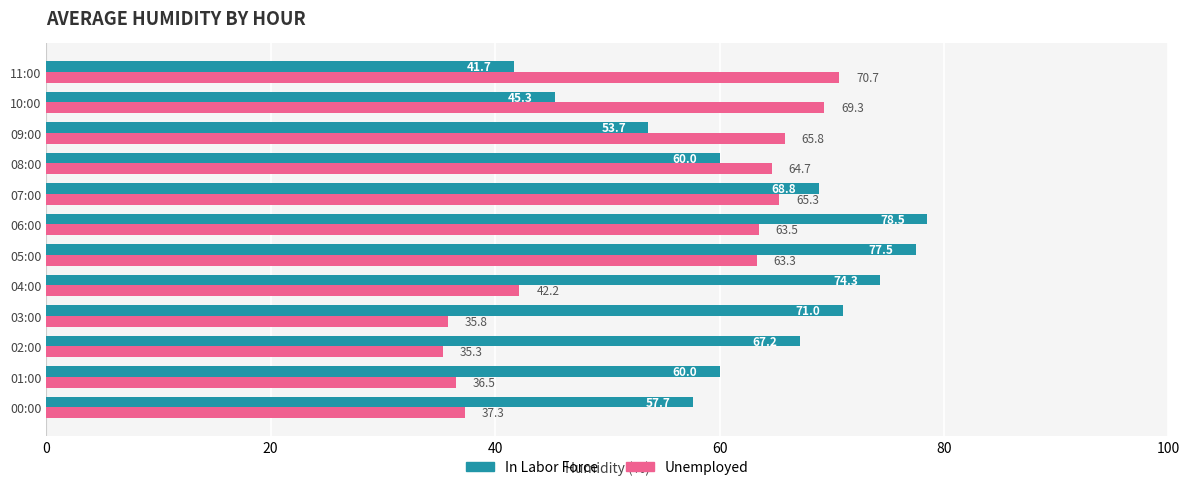

What is the difference between the maximum and minimum values in the In Labor Force series?

36.8